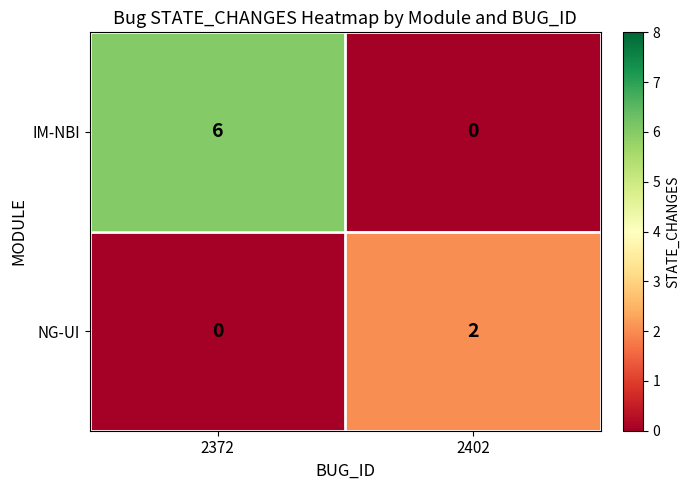

Count the number of categories in the chart.

2